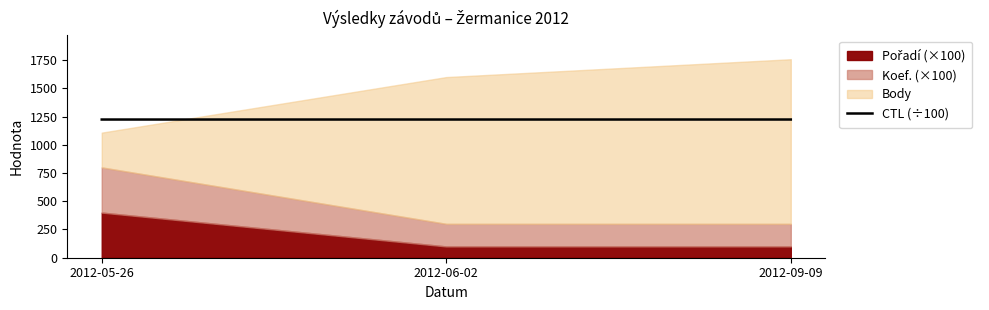

List the labels in order of value, smallest first.

2012-05-26, 2012-06-02, 2012-09-09